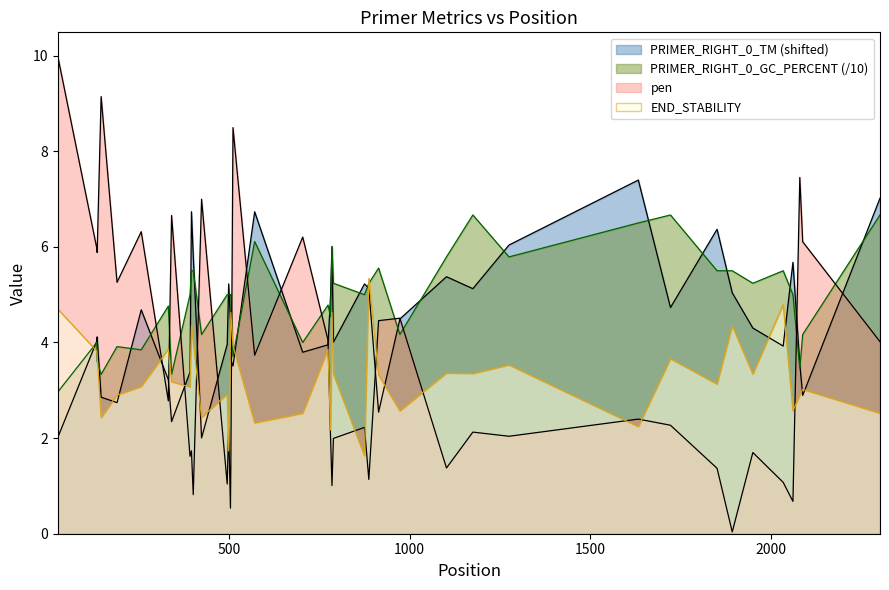

Which series changed the most between 135 and 1851?

pen